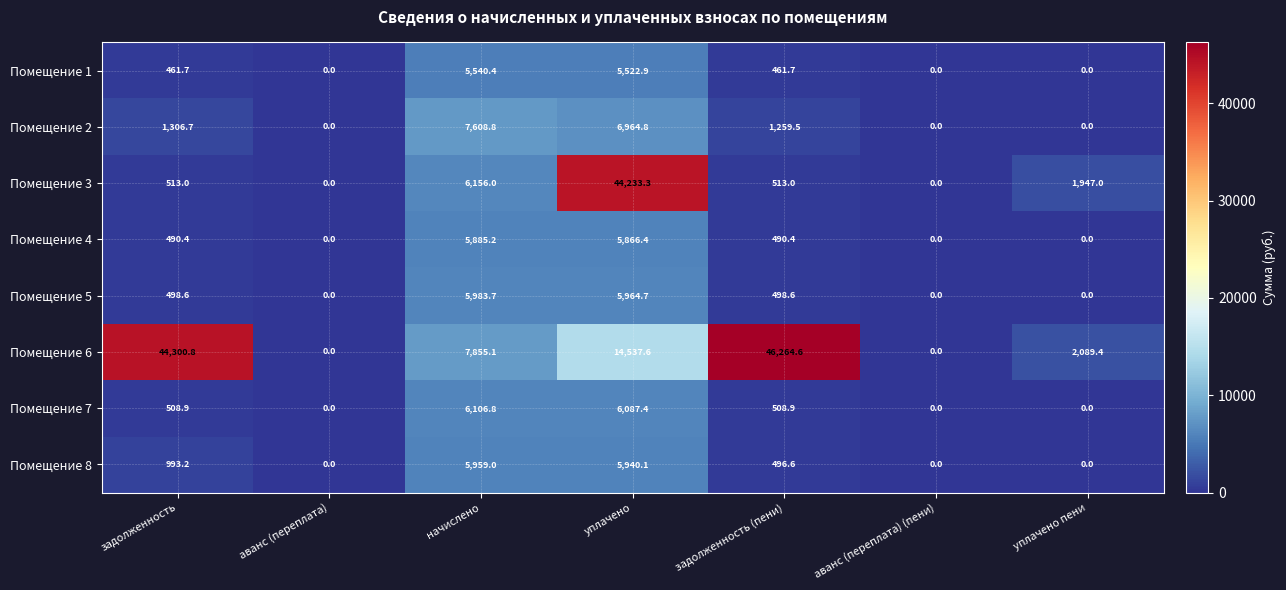

Where does the Помещение 5 series first go above 498?

задолженность